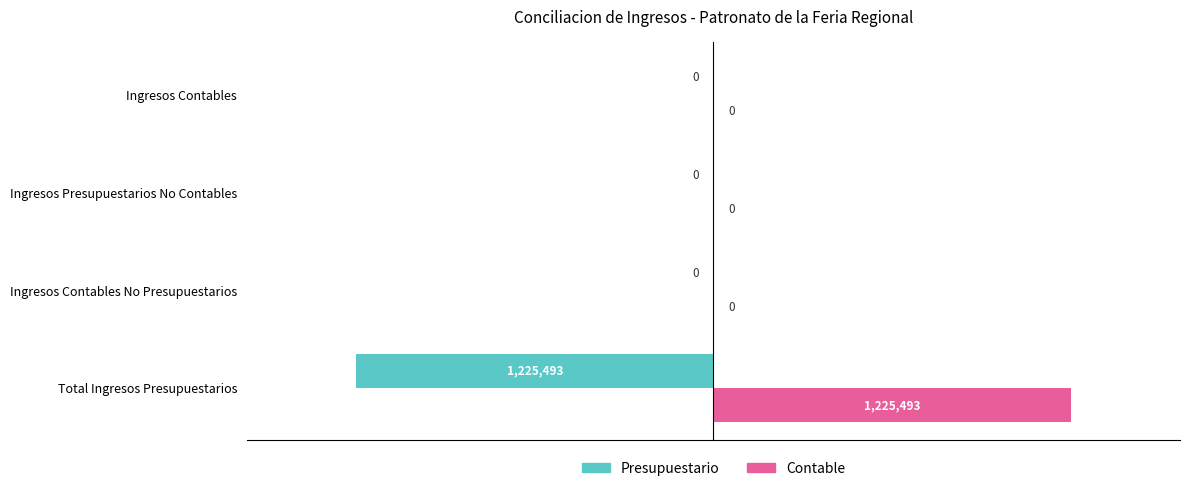

Reading left to right, what are all the values shown in this chart?

Presupuestario: -1225493.2	0.0	0.0	0.0
Contable: 1225493.2	0.0	0.0	0.0